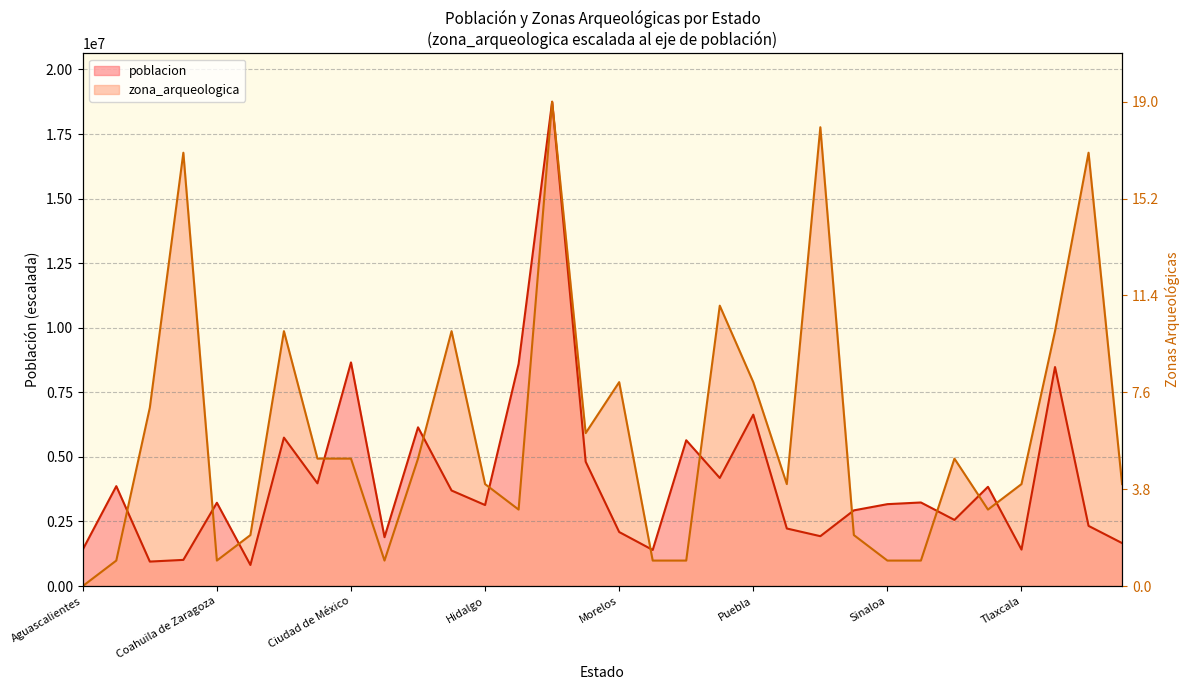

True or false: poblacion and zona_arqueologica intersect in this chart.

True